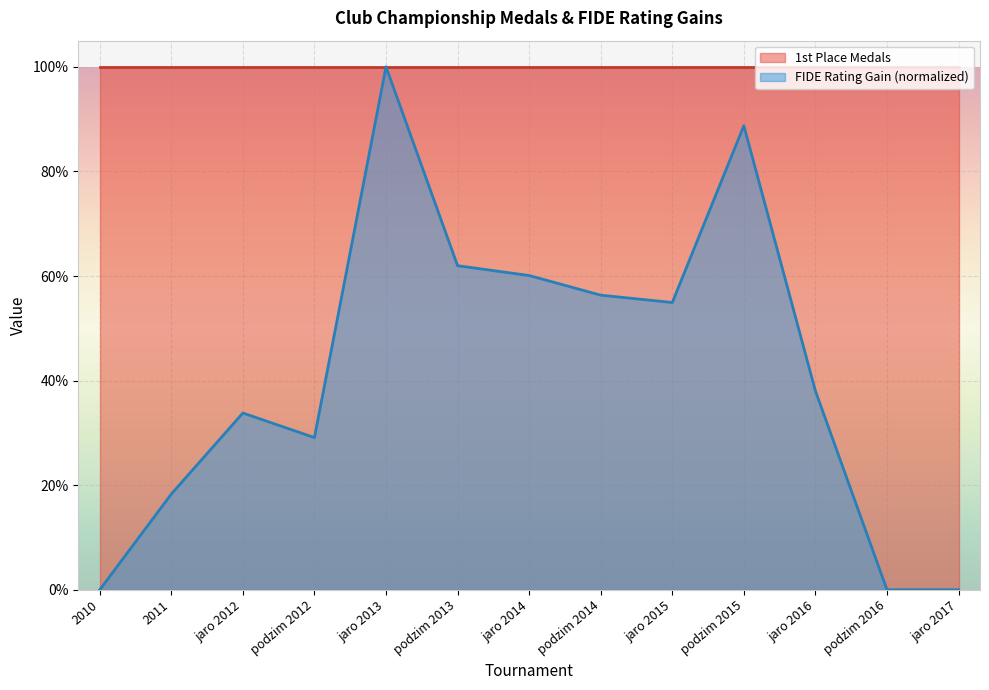

Which category has the lowest value across all series?

2010